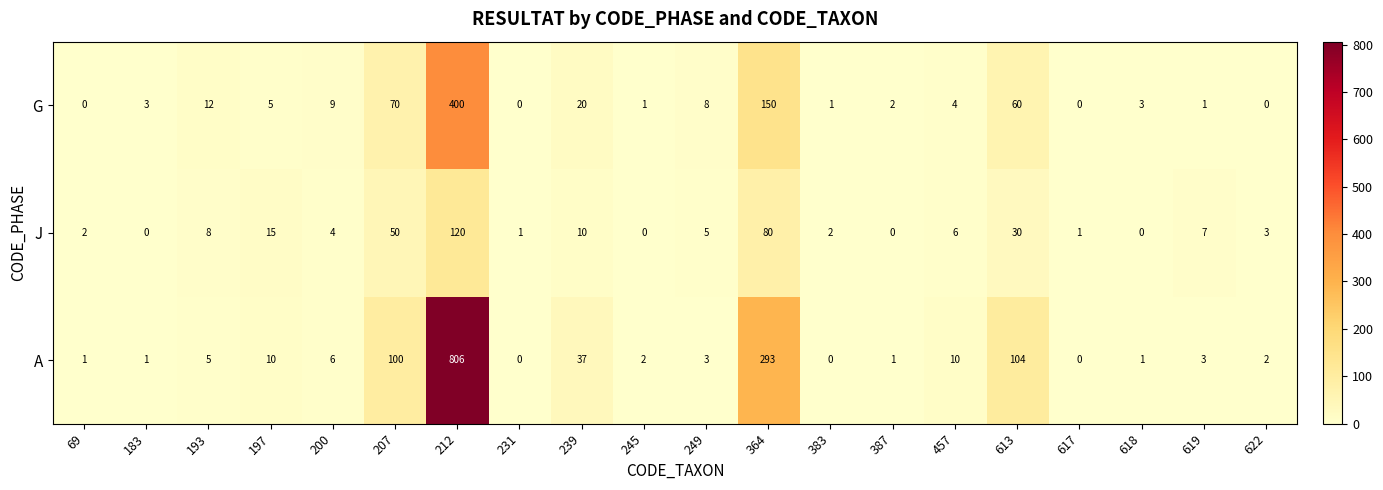

What is the total value across all series at 387?

3